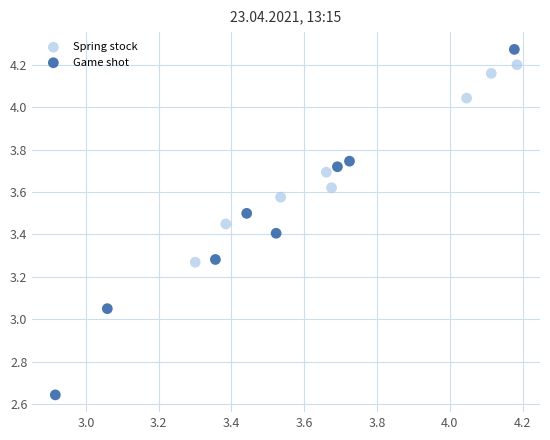

What are all the series names shown in the legend?

Spring stock, Game shot